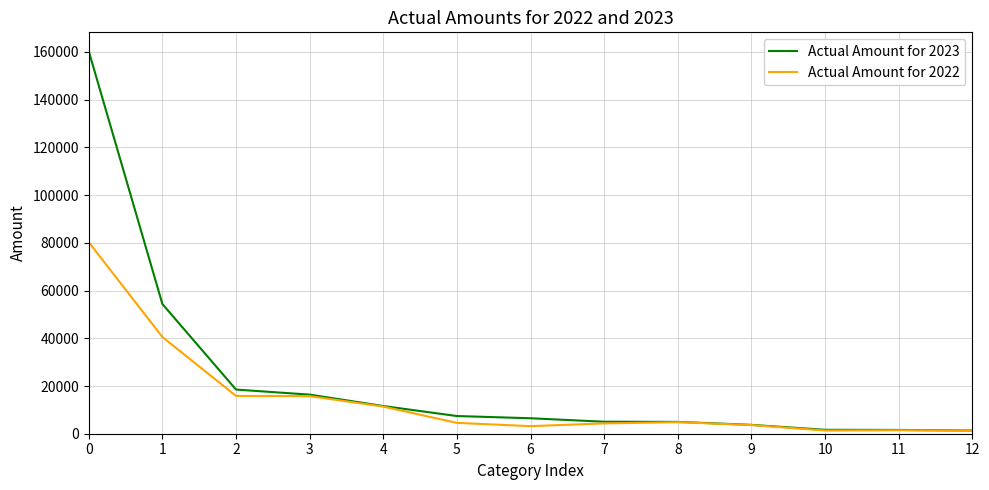

Is the value of Actual Amount for 2023 at 9 greater than the value of Actual Amount for 2022 at 4?

No